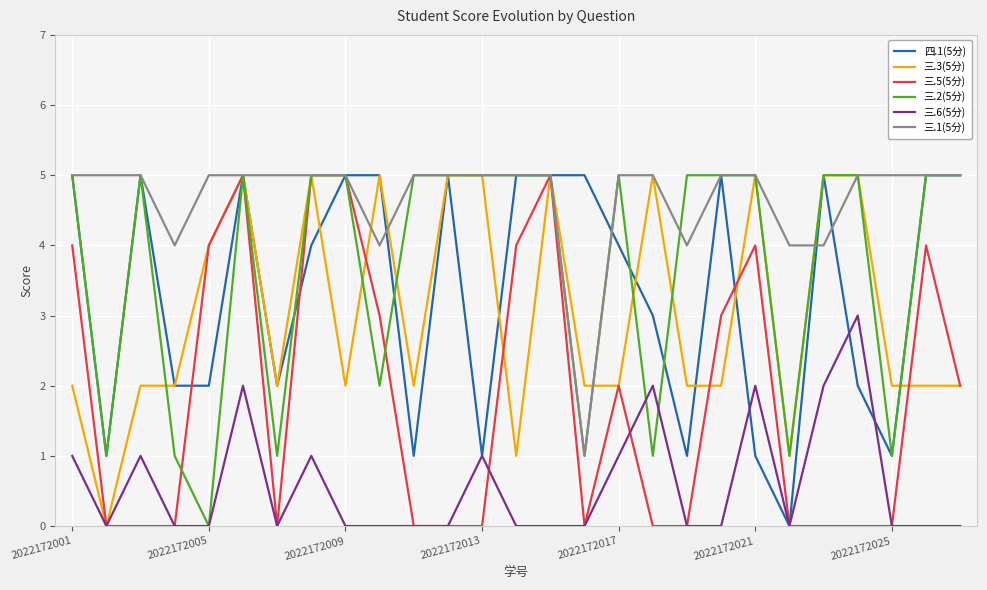

True or false: 三.1(5分) and 三.6(5分) cross at least once.

False